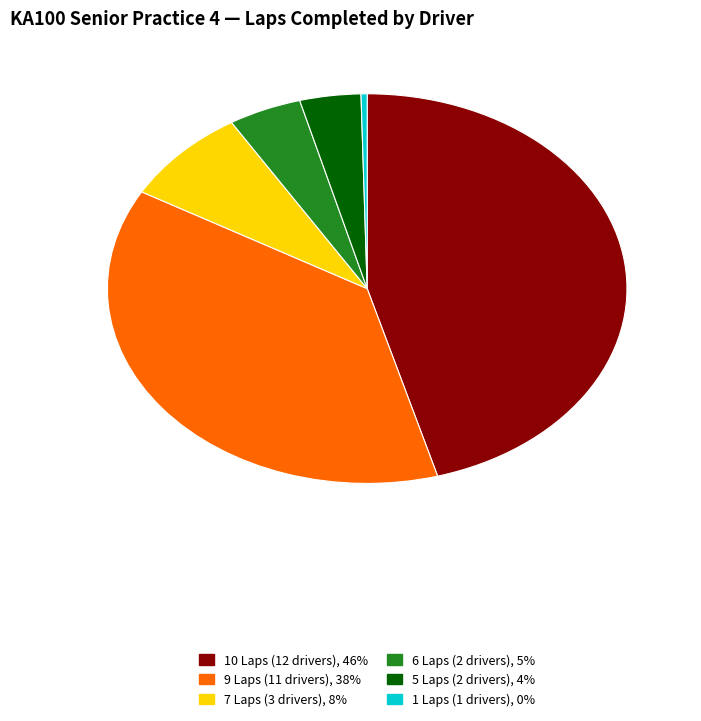

Is there a majority slice in this chart?

No